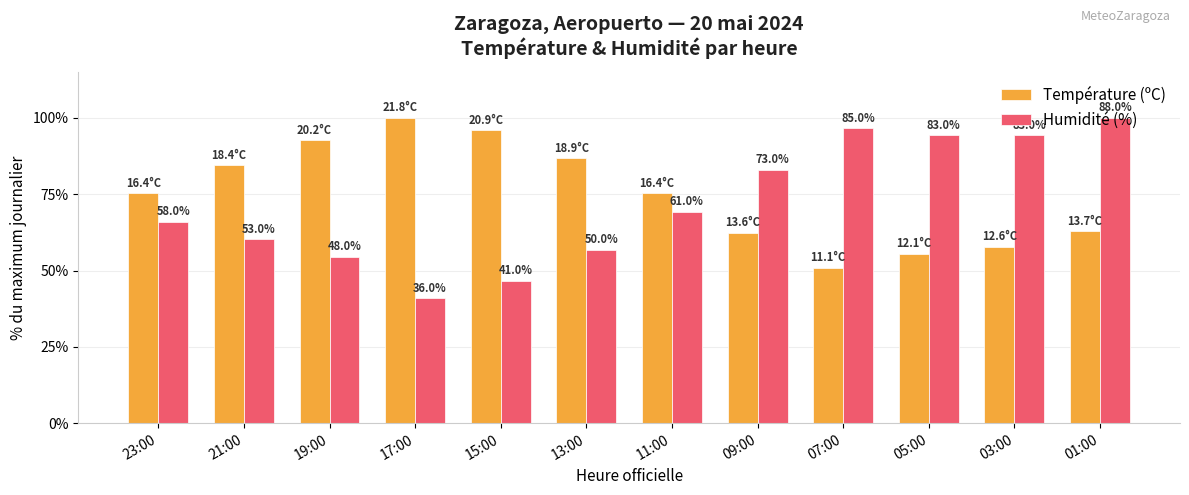

At which label does Température (ºC) first exceed 75?

23:00